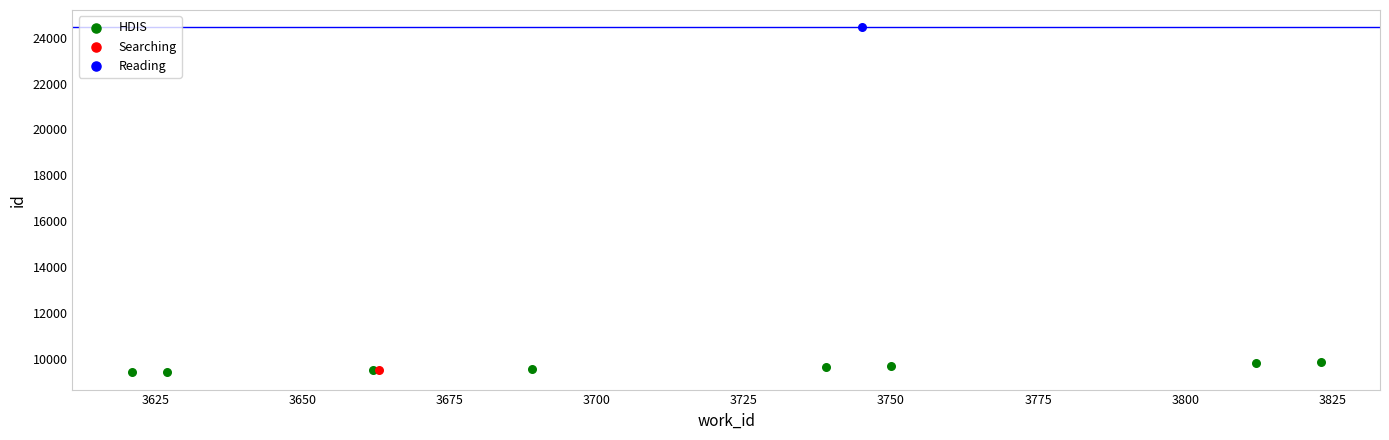

What are all the series names shown in the legend?

HDIS, Searching, Reading